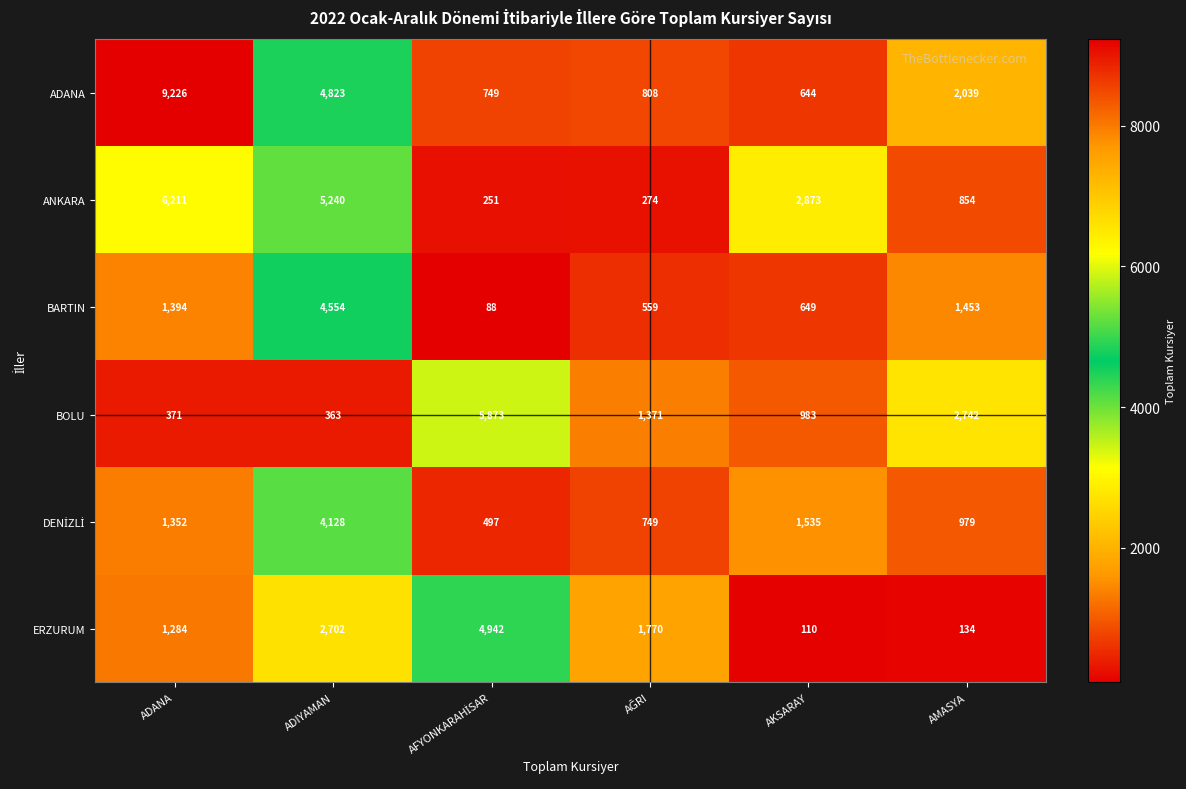

What is the maximum value shown in the chart?

9226